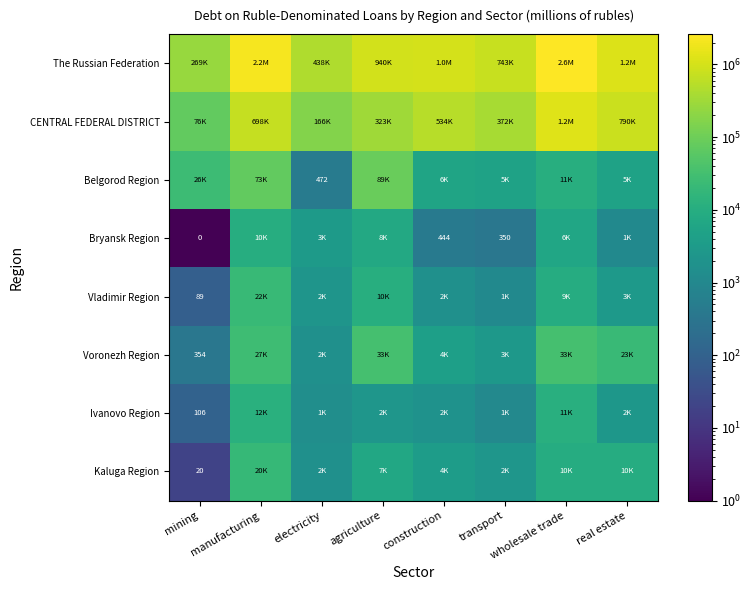

What is the sum of the Ivanovo Region values at mining and manufacturing?

12084.0